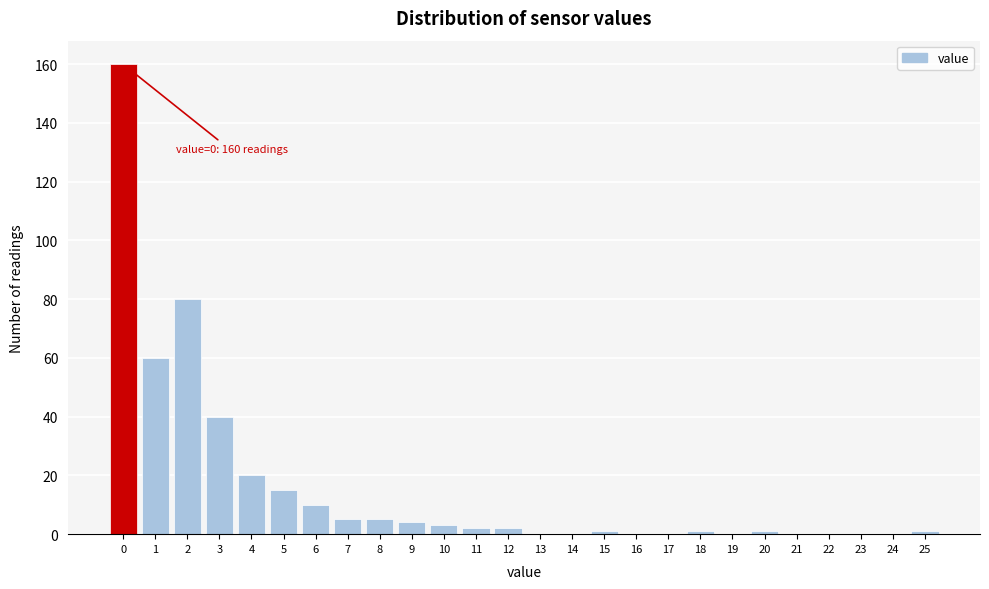

Reading right to left, transcribe all the data shown in this chart.

25=1	24=0	23=0	22=0	21=0	20=1	19=0	18=1	17=0	16=0	15=1	14=0	13=0	12=2	11=2	10=3	9=4	8=5	7=5	6=10	5=15	4=20	3=40	2=80	1=60	0=160